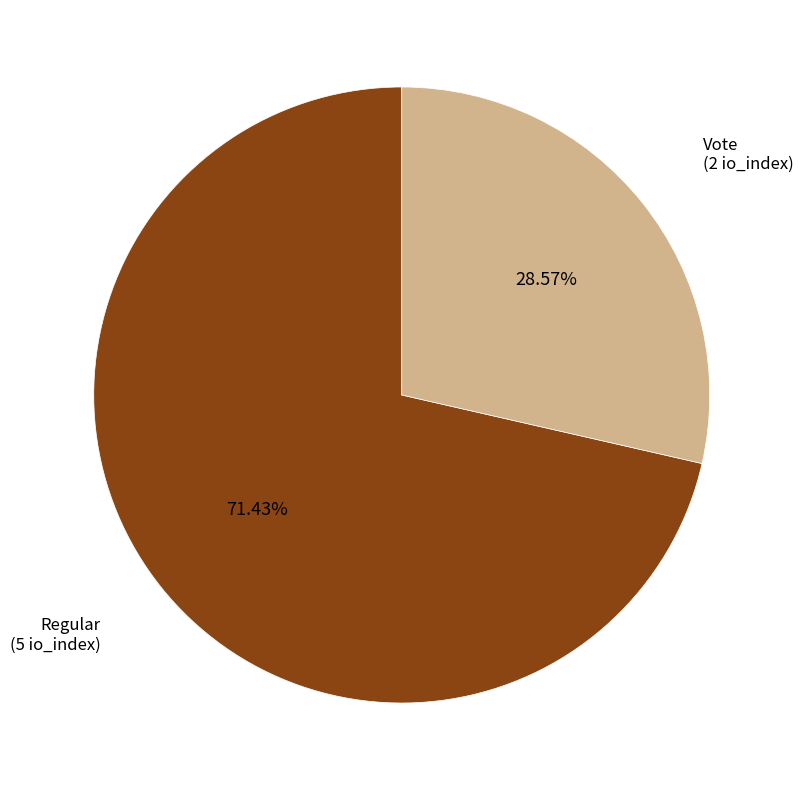

Does any single category account for the majority?

Yes